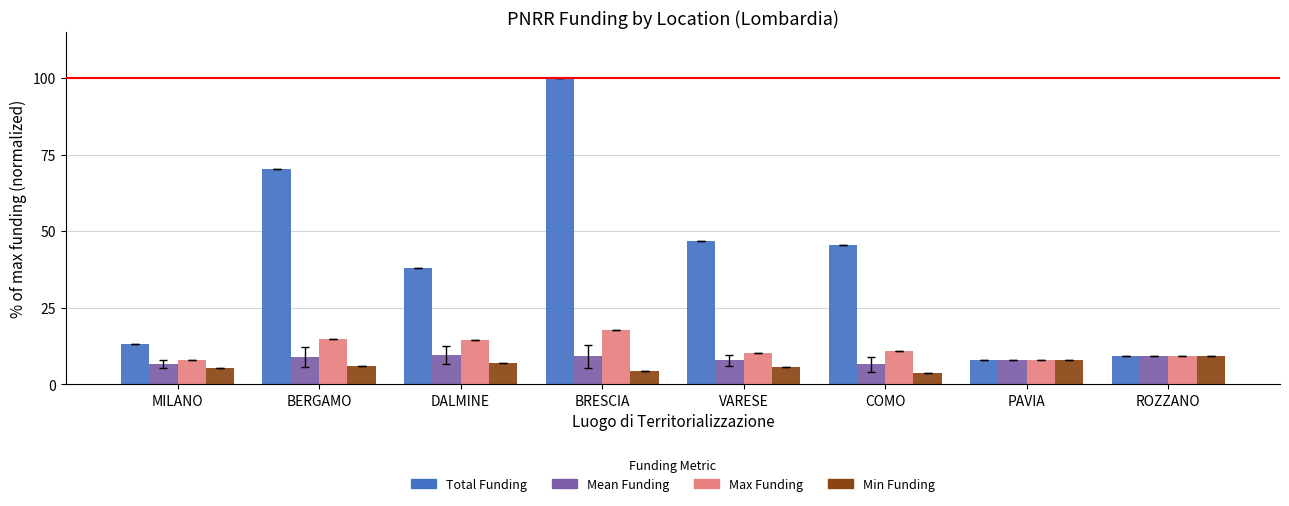

What position from the left is ROZZANO?

8